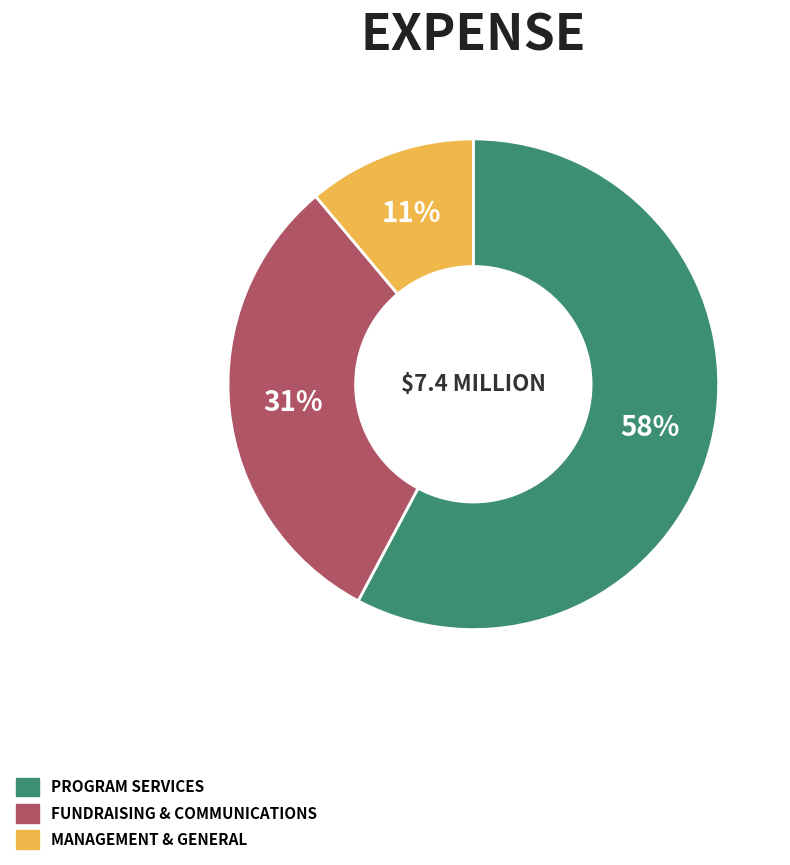

How many segments does this pie chart have?

3